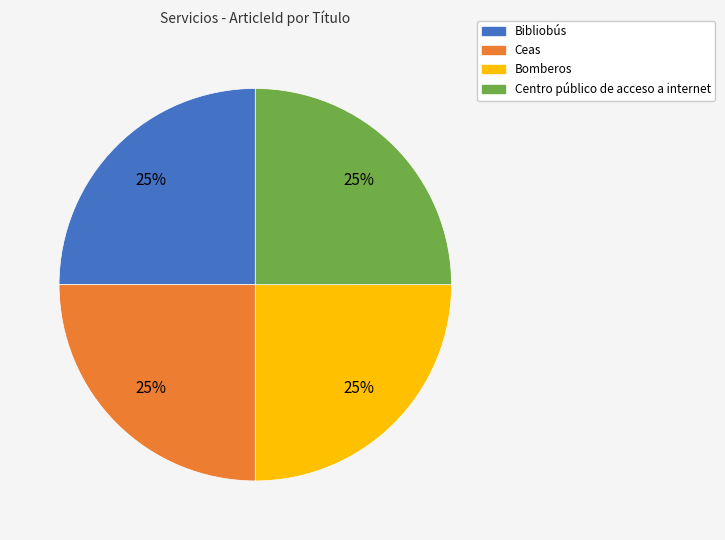

To the nearest percent, what is the average slice percentage?

25%